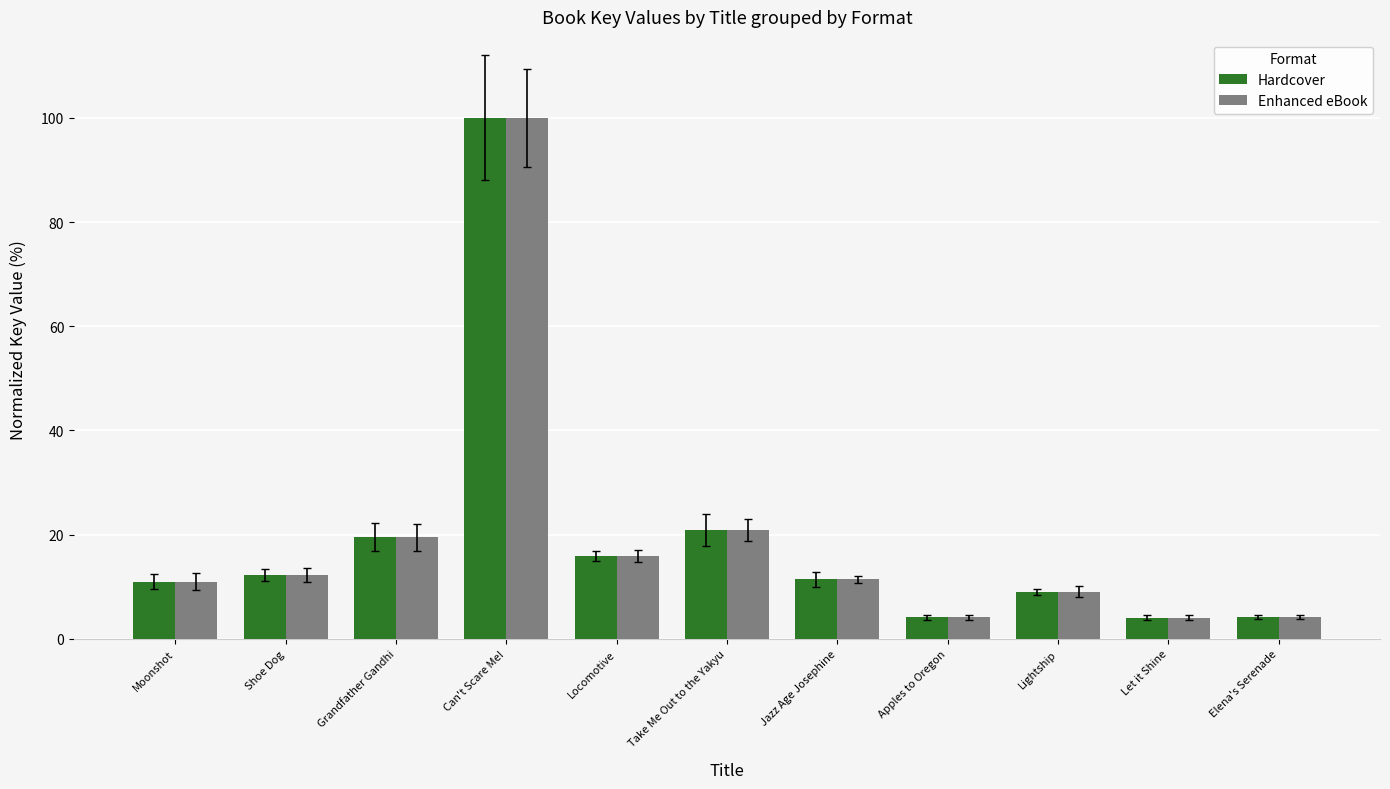

What is the approximate value of Hardcover at Take Me Out to the Yakyu?

20.9